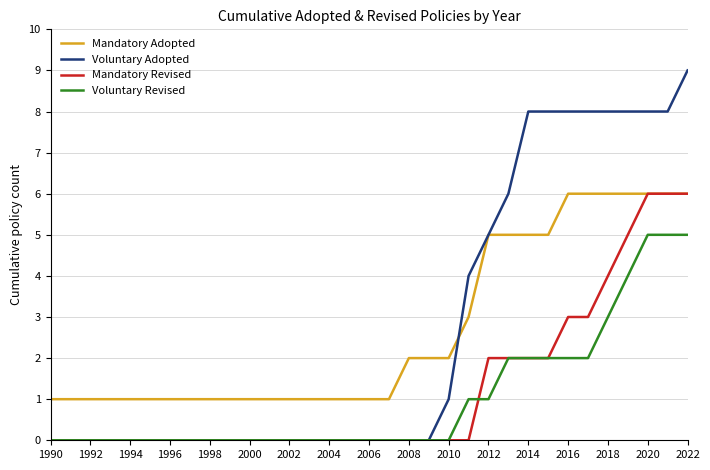

True or false: Mandatory Adopted and Voluntary Revised cross at least once.

False